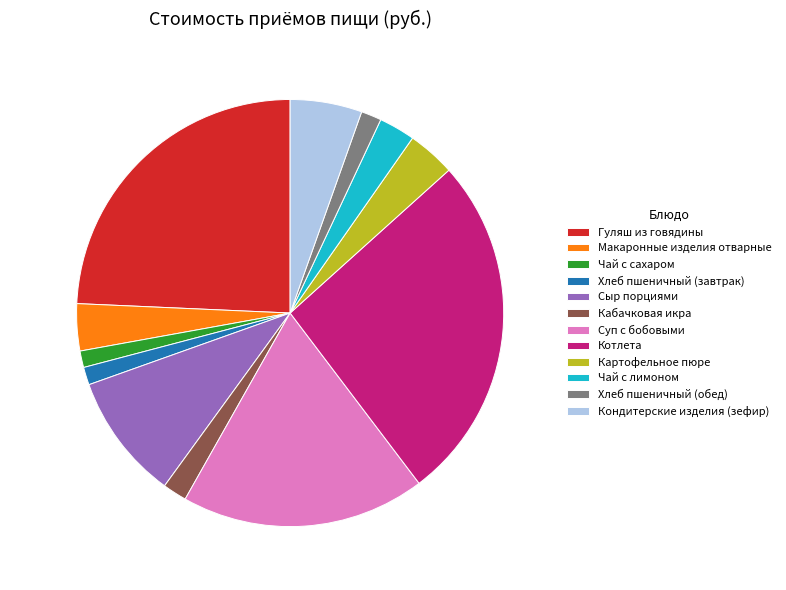

Combined, do 5.4% (6.6 руб.) and 3.6% (4.3 руб.) account for over 50%?

No